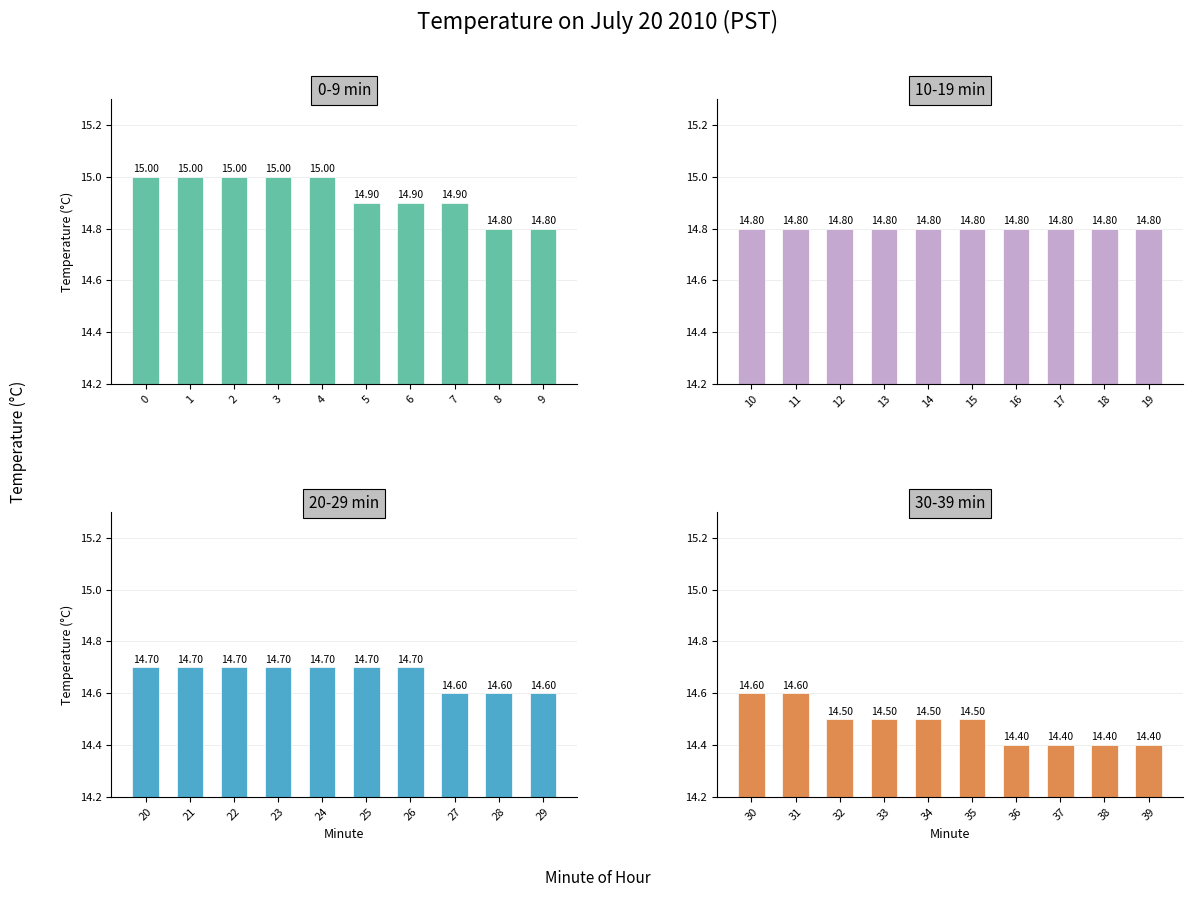

What are all the series names shown in the legend?

0-9 min, 10-19 min, 20-29 min, 30-39 min